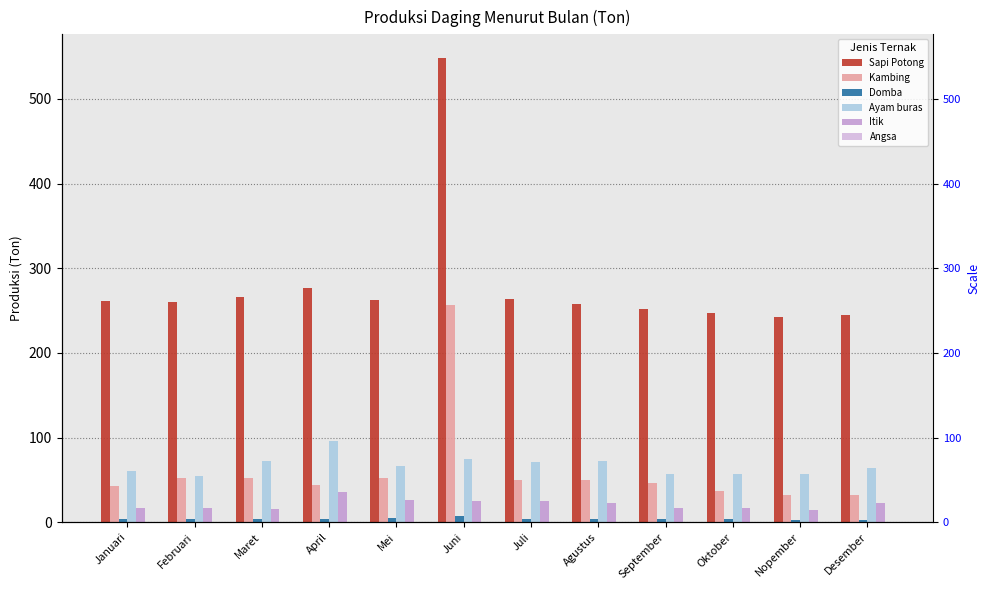

How many bars are there in each group?

6